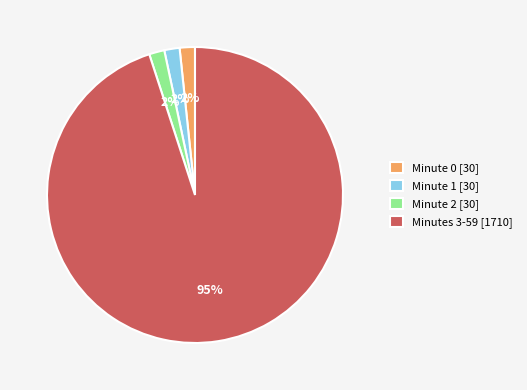

How many slices are in this pie chart?

4